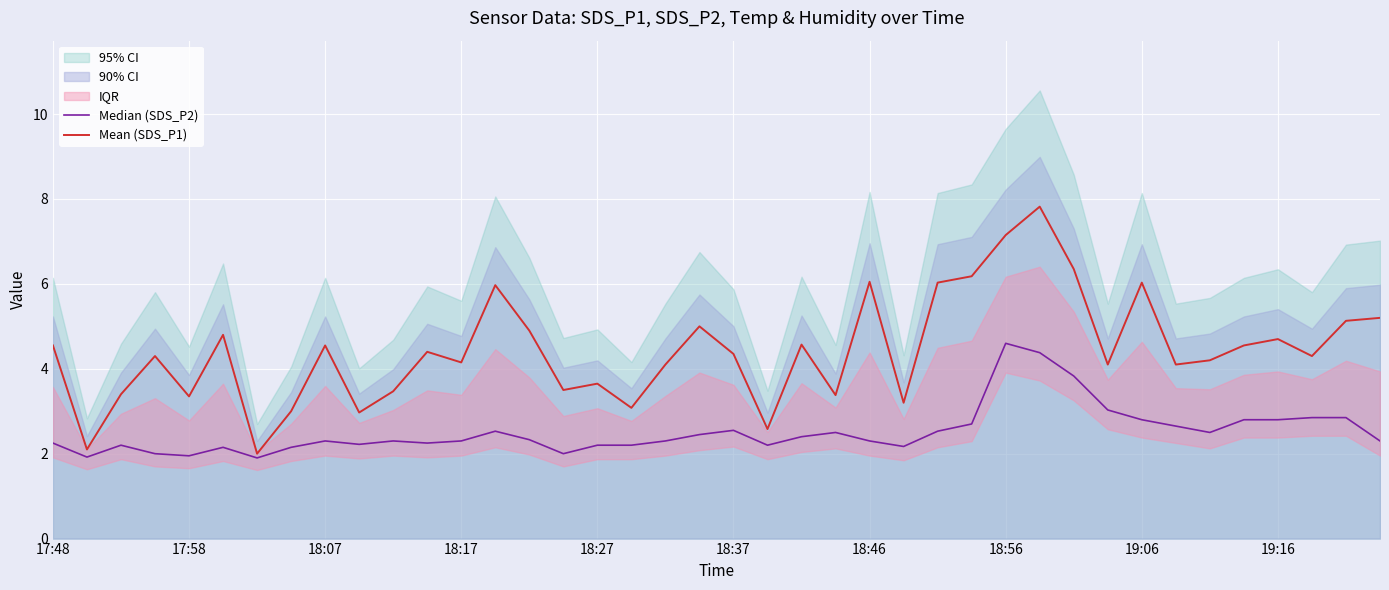

What is the lowest value of the Mean (SDS_P1) series?

2.0